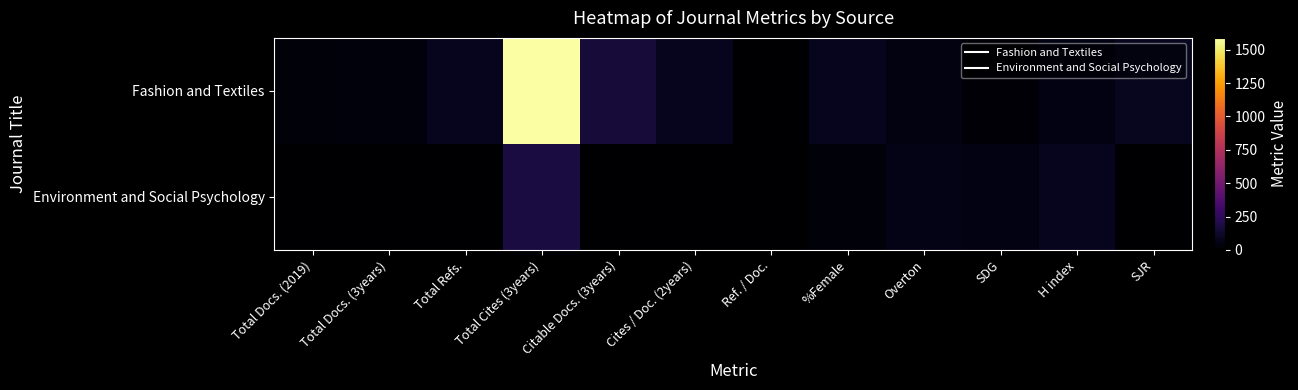

What is the total value across all series at Overton?

115